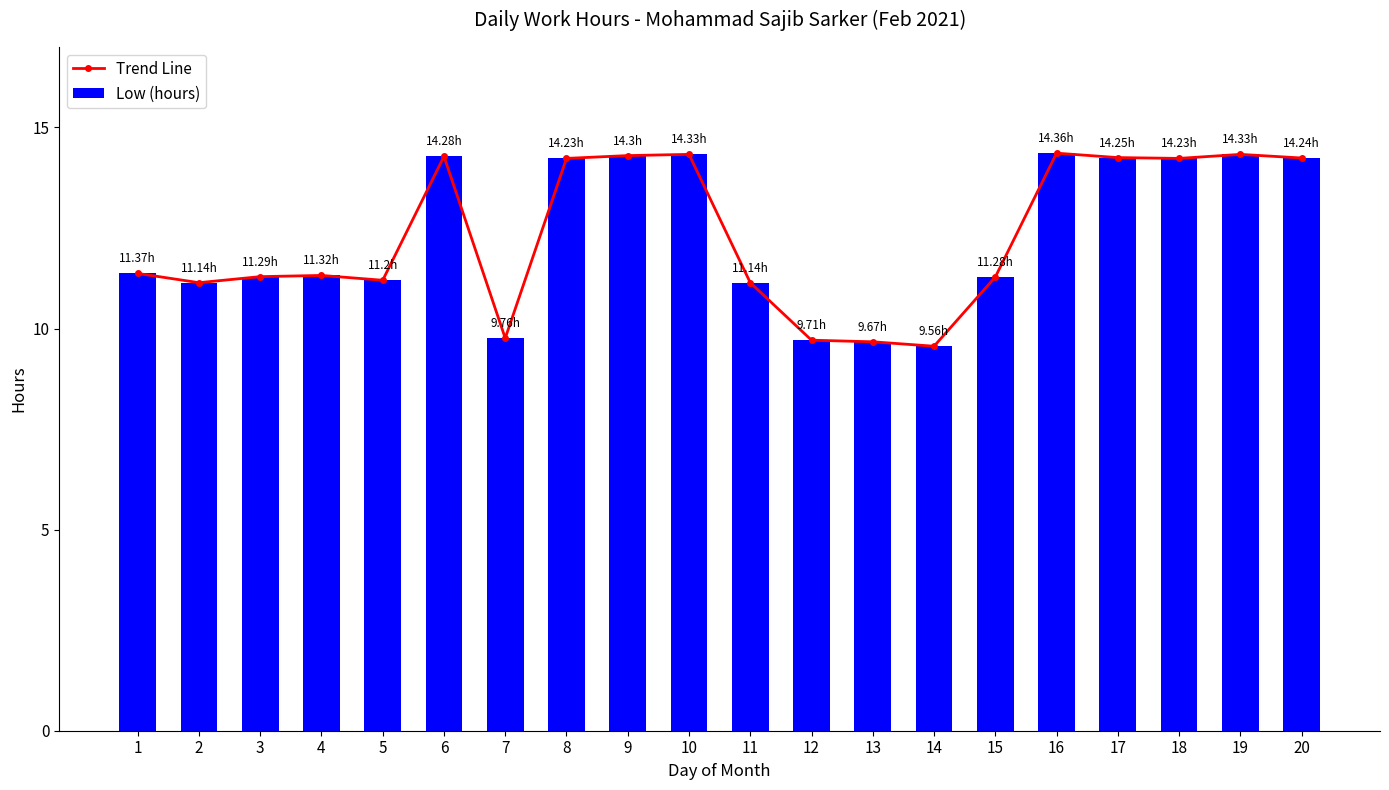

Are the bars horizontal?

No